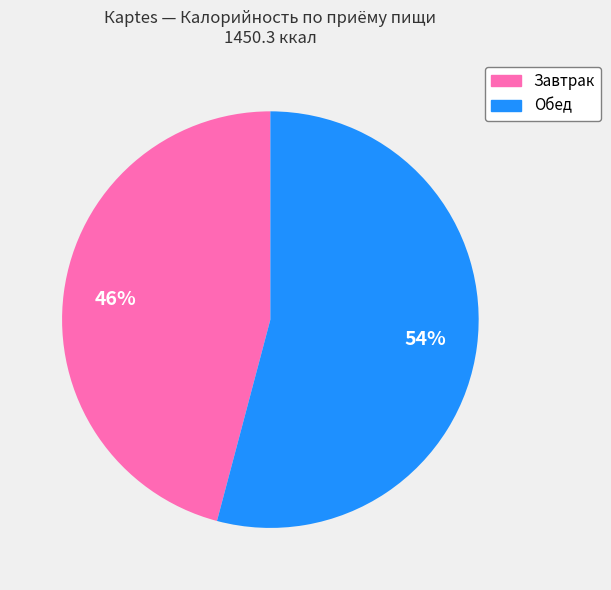

How many segments does this pie chart have?

2